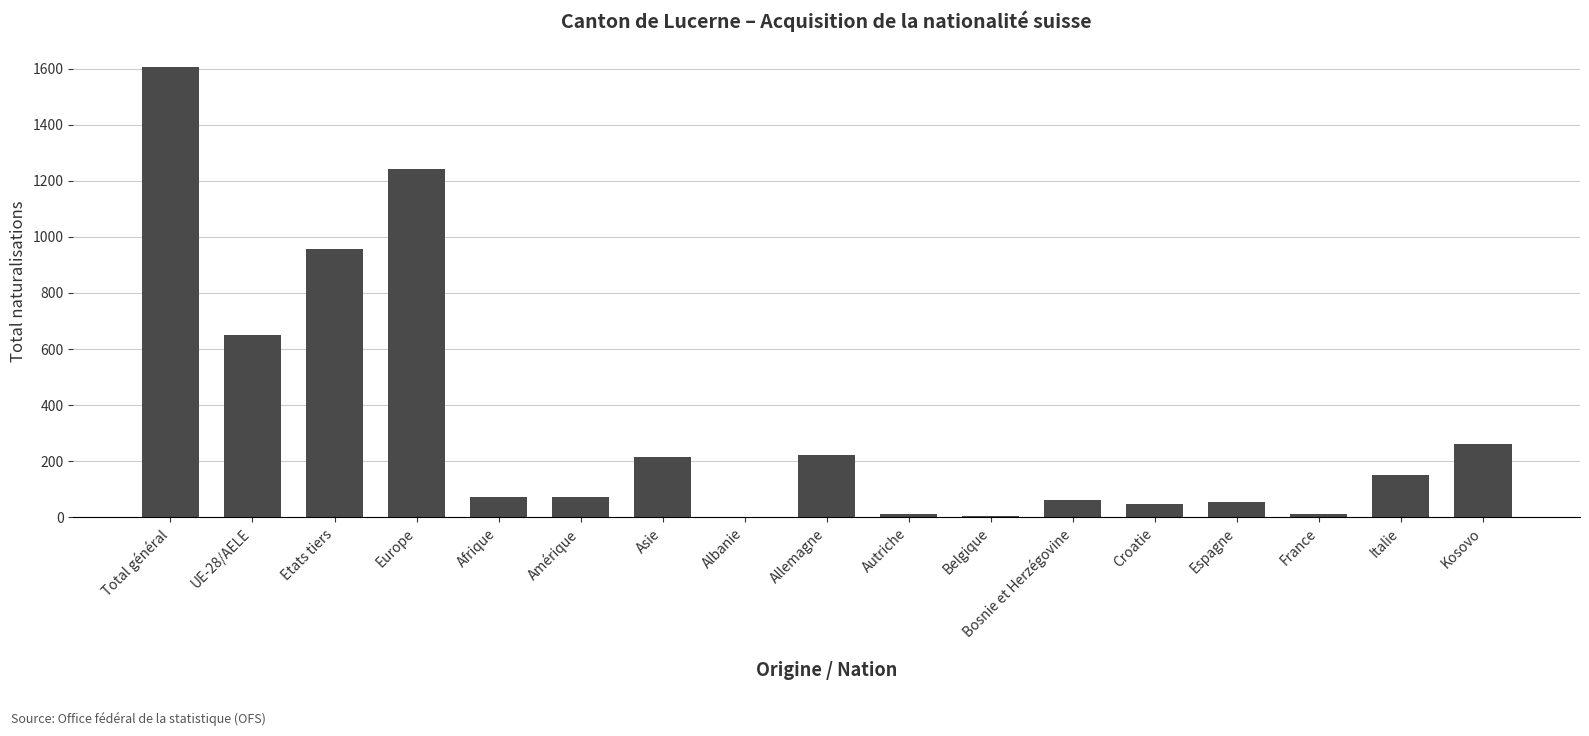

Which label corresponds to the largest value in the chart?

Total général